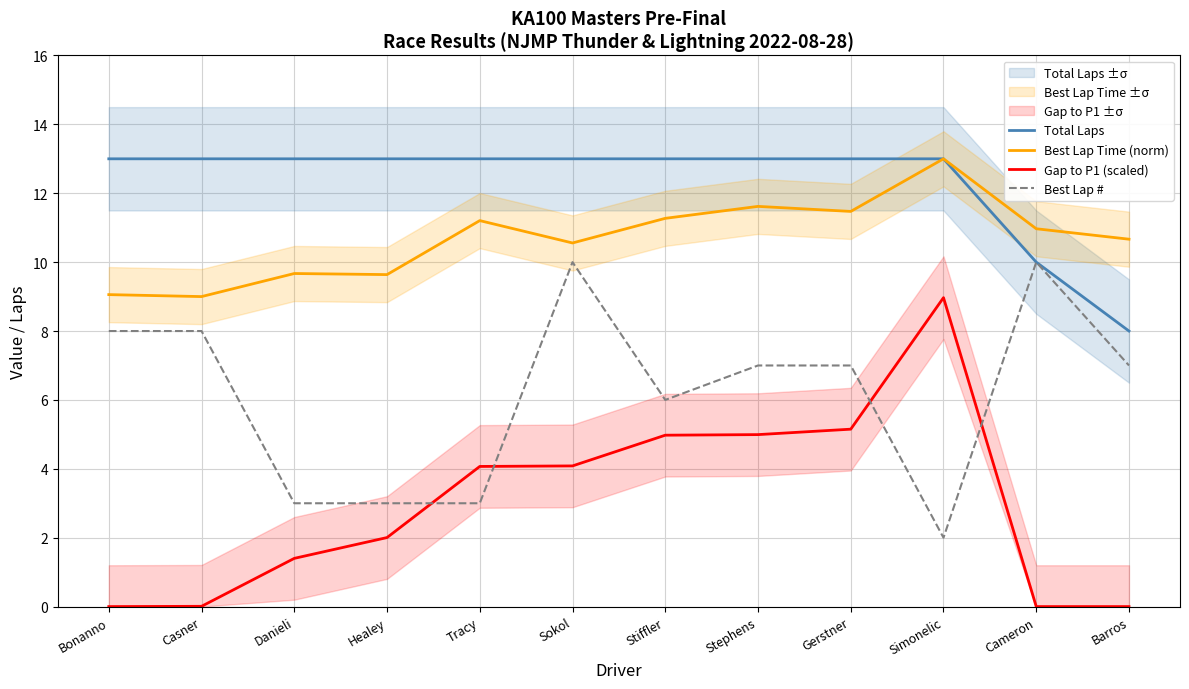

What are all the series names shown in the legend?

Total Laps, Best Lap Time (norm), Gap to P1 (scaled), Best Lap #